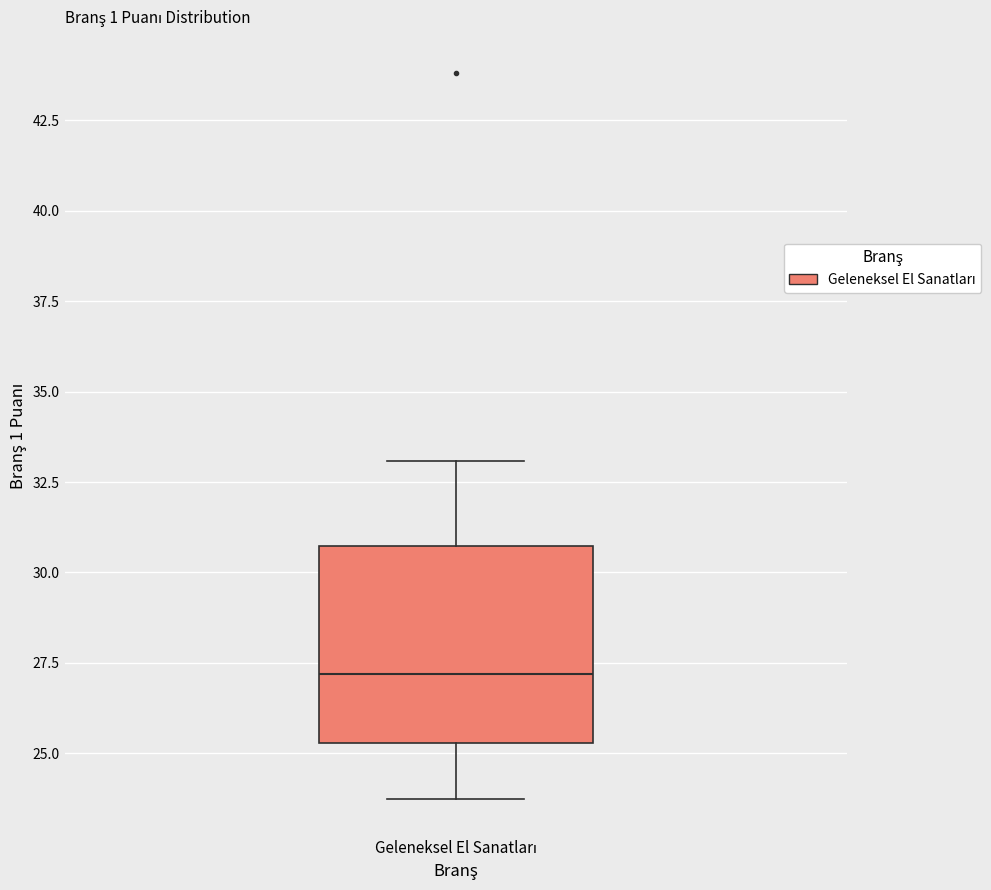

Read this box plot against the y-axis: the position of the median line, the range covered by the box, and the ends of both whiskers. The values are not printed on the chart, so give them approximately, as read against the axis.

median 27.0, box 25.5 to 30.5, whiskers 23.5 to 33.0